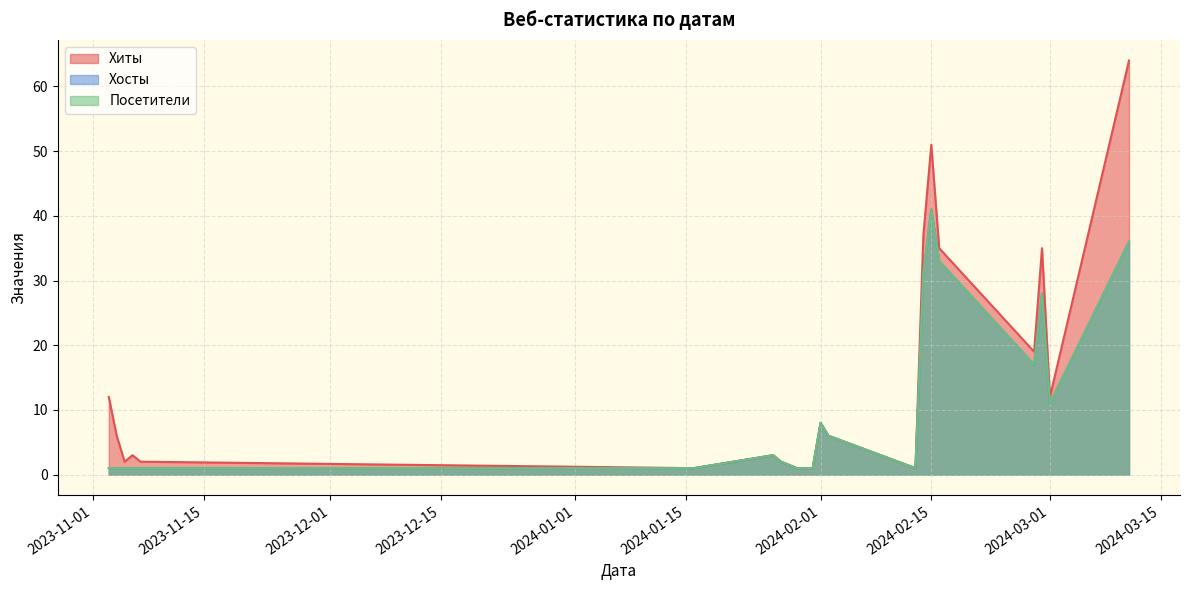

What is the difference between the highest and lowest values at 2024-02-29?

7